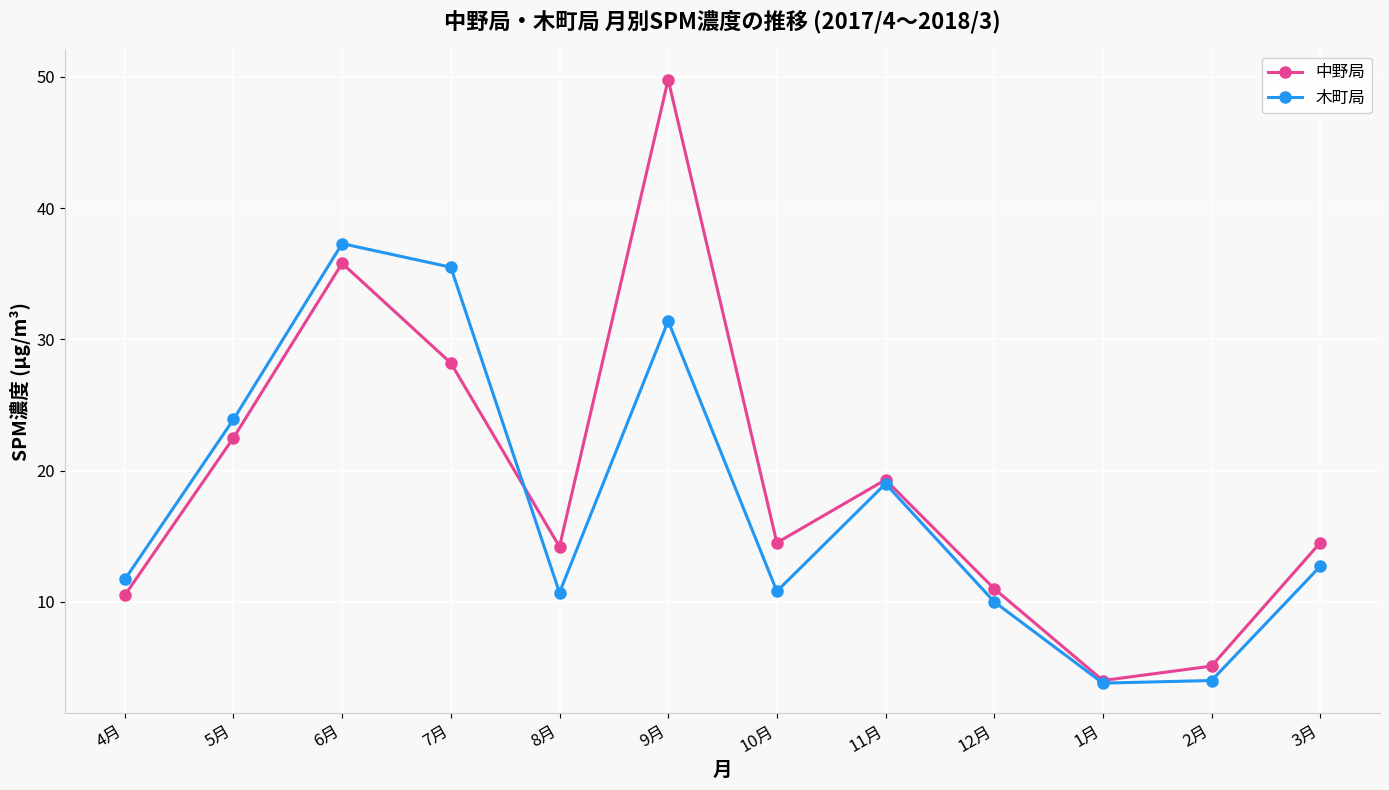

At which category is the sum across all series the highest?

9月